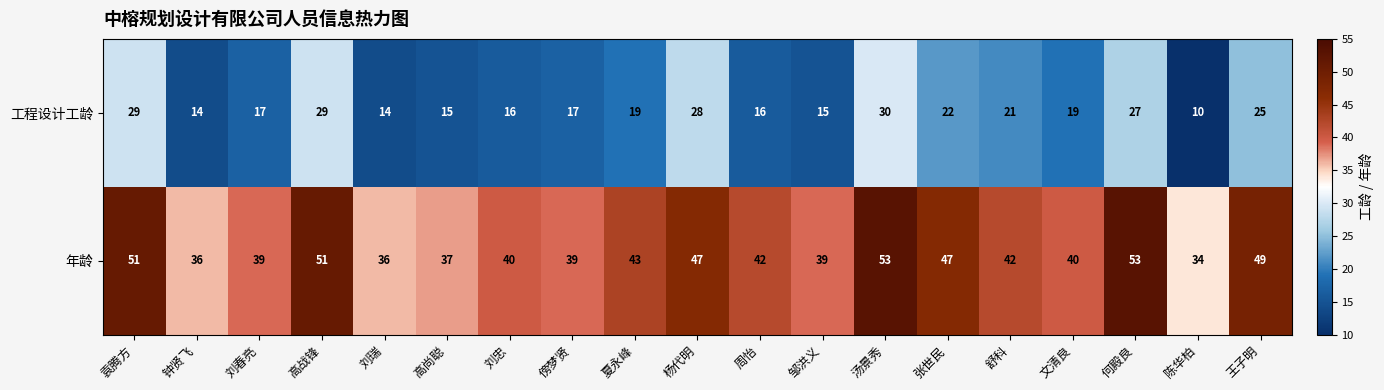

What is the difference between the 工程设计工龄 values at 文清良 and 高战锋?

10